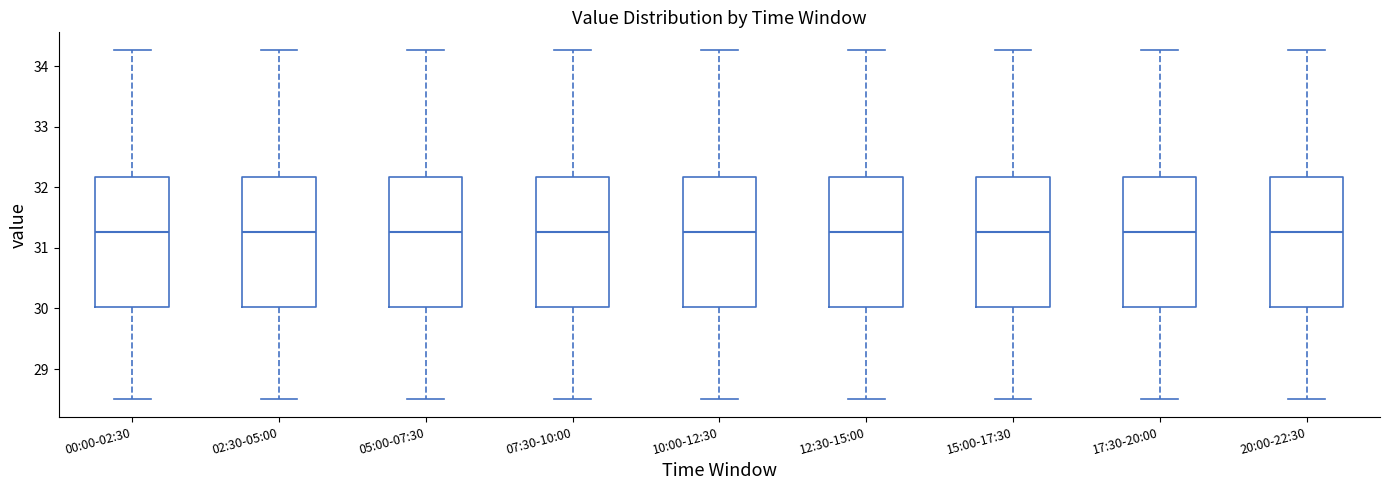

Reading left to right, read every box against the y-axis: the position of its median line, the range the box covers, and the ends of its whiskers. The values are not printed on the chart, so give them approximately, as read against the axis.

00:00-02:30: median 31.3, box 30.0 to 32.2, whiskers 28.5 to 34.3
02:30-05:00: median 31.3, box 30.0 to 32.2, whiskers 28.5 to 34.3
05:00-07:30: median 31.3, box 30.0 to 32.2, whiskers 28.5 to 34.3
07:30-10:00: median 31.3, box 30.0 to 32.2, whiskers 28.5 to 34.3
10:00-12:30: median 31.3, box 30.0 to 32.2, whiskers 28.5 to 34.3
12:30-15:00: median 31.3, box 30.0 to 32.2, whiskers 28.5 to 34.3
15:00-17:30: median 31.3, box 30.0 to 32.2, whiskers 28.5 to 34.3
17:30-20:00: median 31.3, box 30.0 to 32.2, whiskers 28.5 to 34.3
20:00-22:30: median 31.3, box 30.0 to 32.2, whiskers 28.5 to 34.3